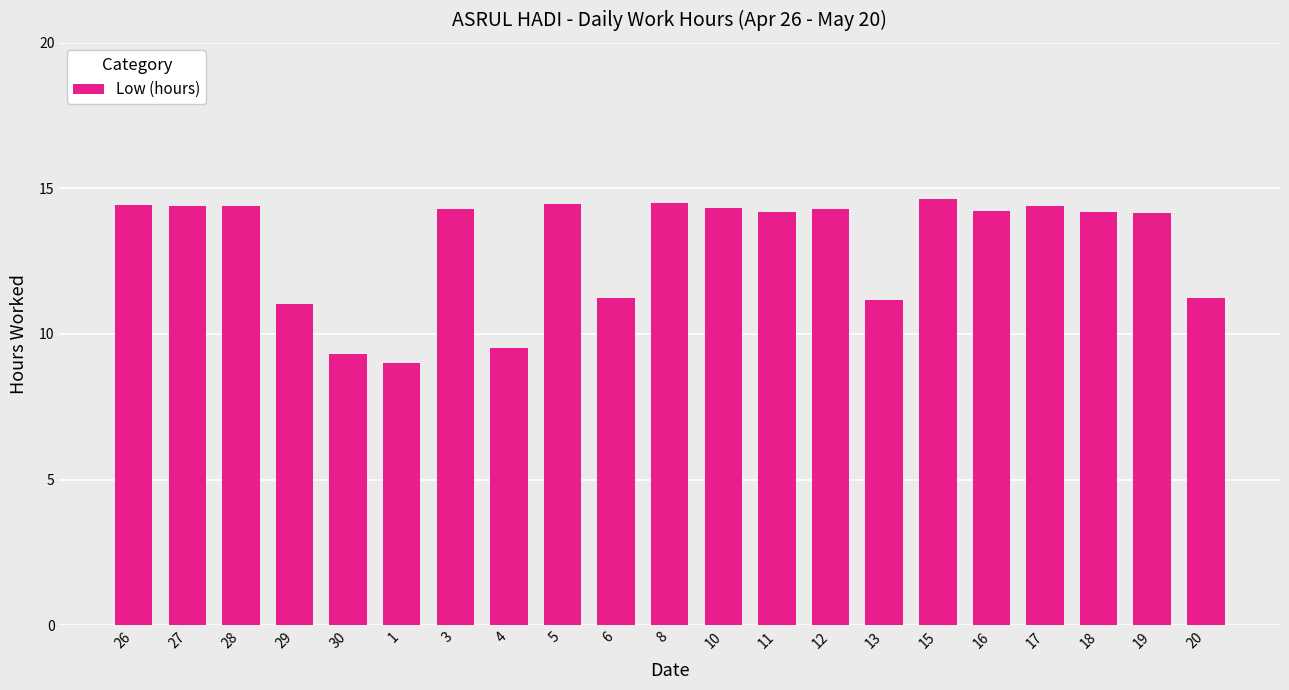

What is the approximate value at 5?

14.5